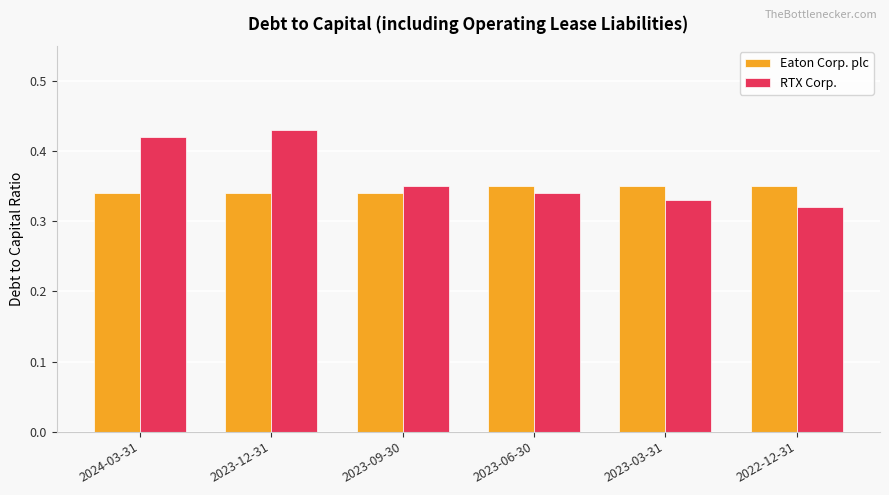

What is the sum of the Eaton Corp. plc values at 2024-03-31 and 2023-12-31?

0.7